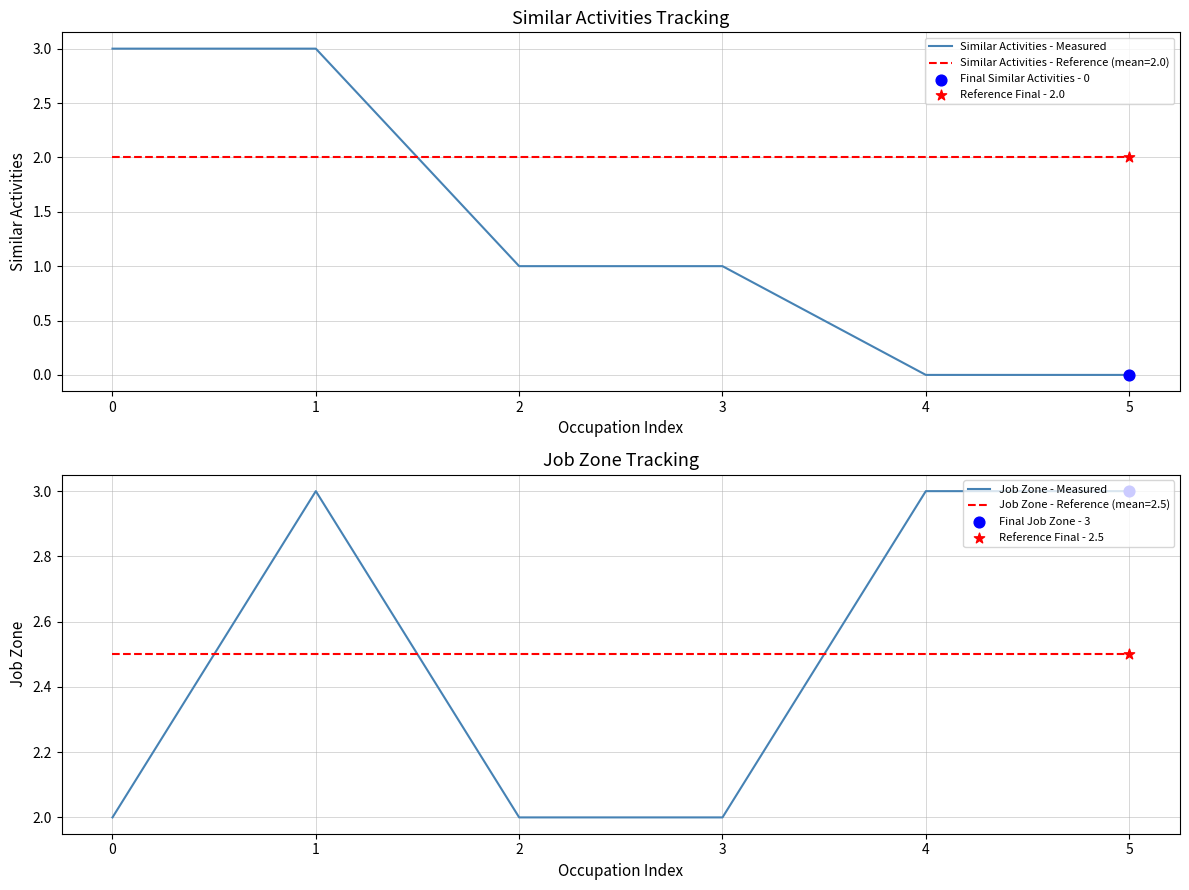

The Similar Activities - Reference (mean=2.0) series shows 4 at 2. True or false?

False